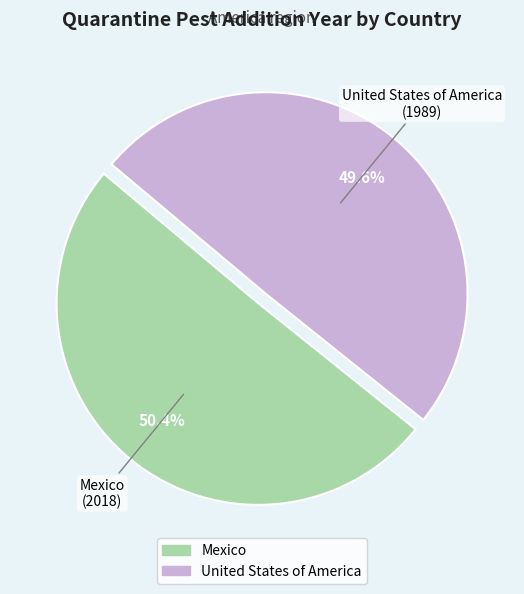

True or false: Mexico accounts for 42% of the total.

False